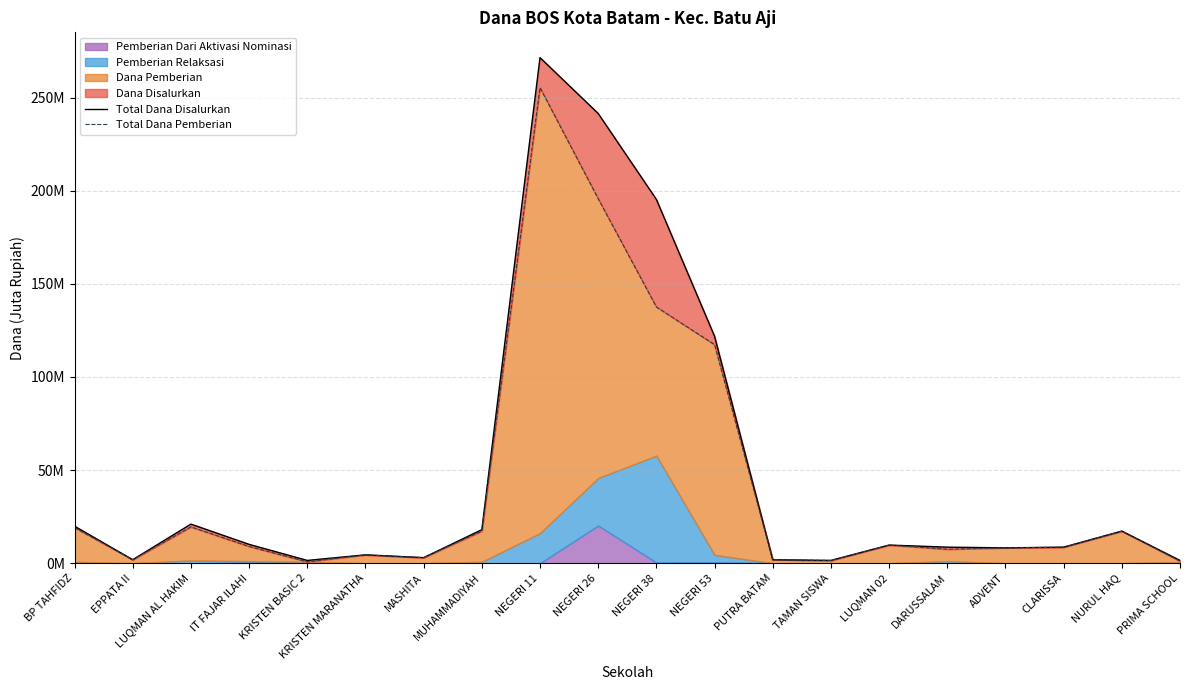

Is it true that Total Dana Pemberian equals 335.4 at NEGERI 11?

False